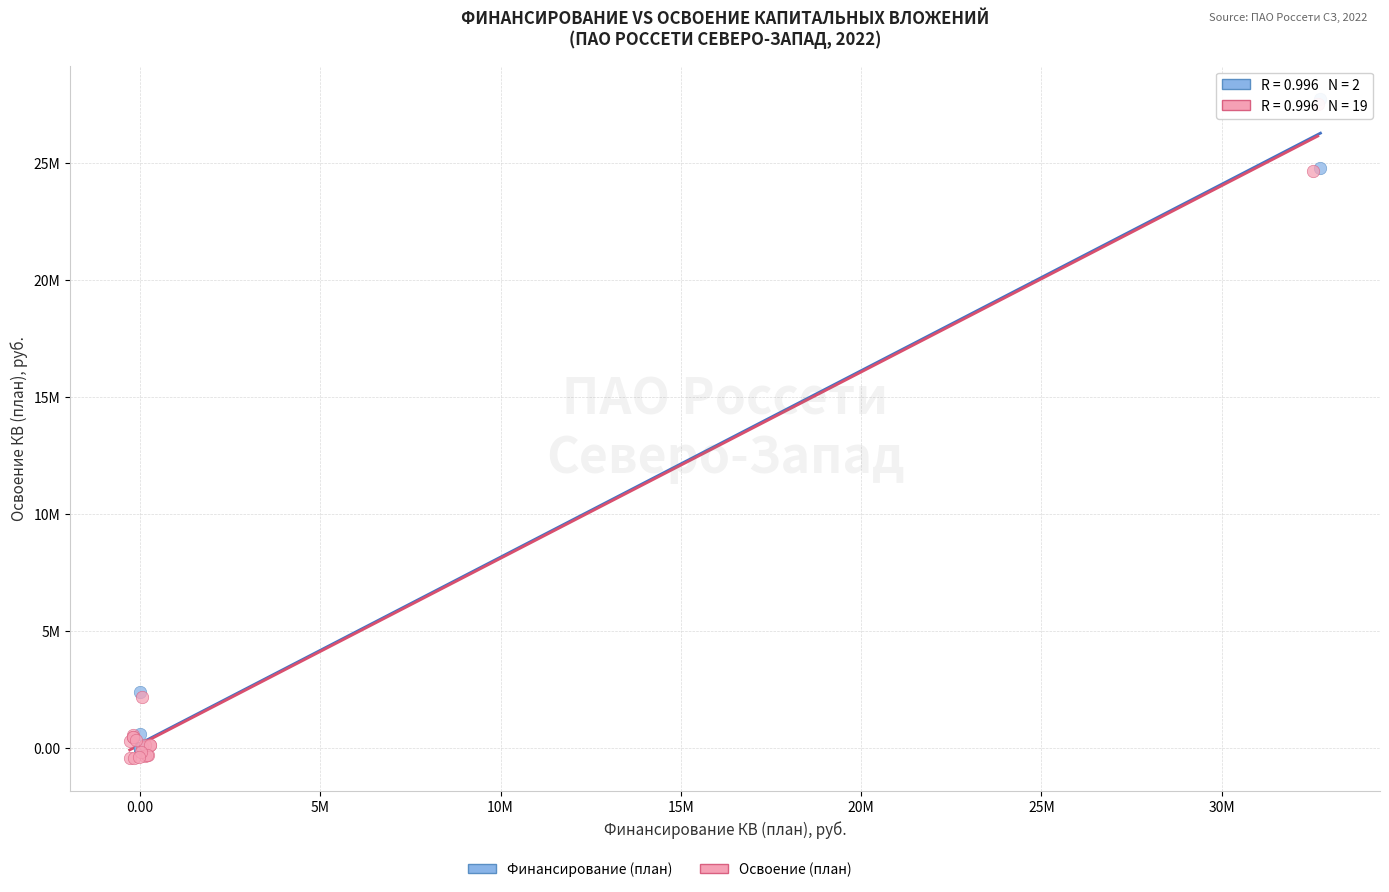

What are all the series names shown in the legend?

Финансирование (план), Освоение (план)